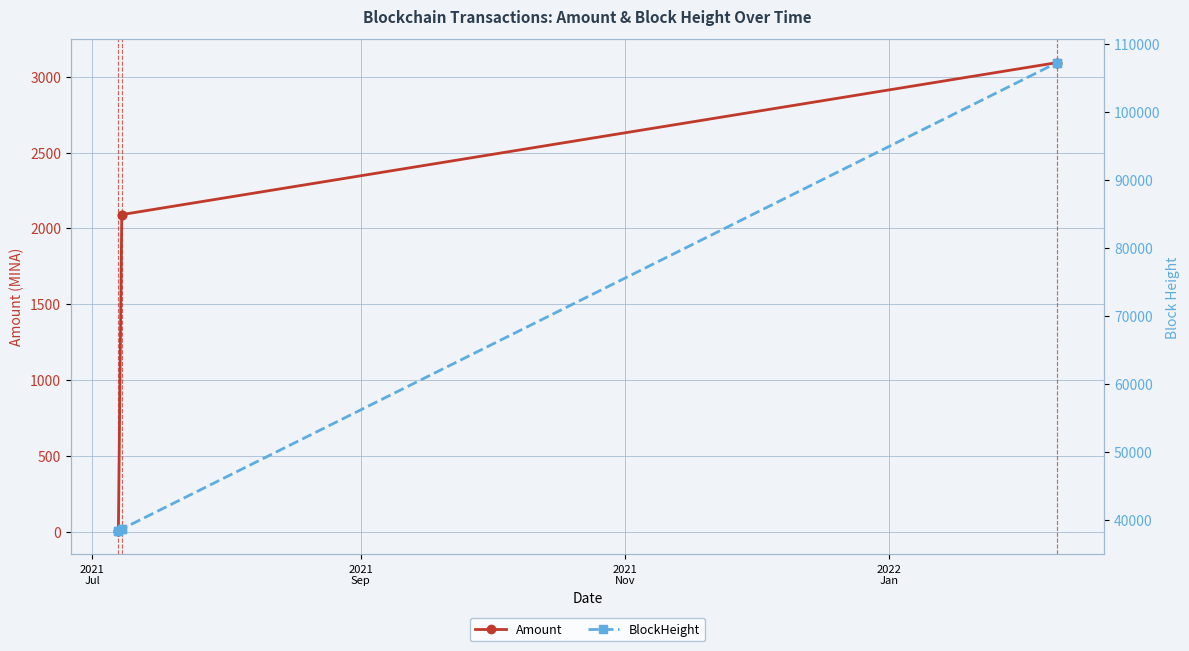

What is the minimum value shown in the chart?

4.0